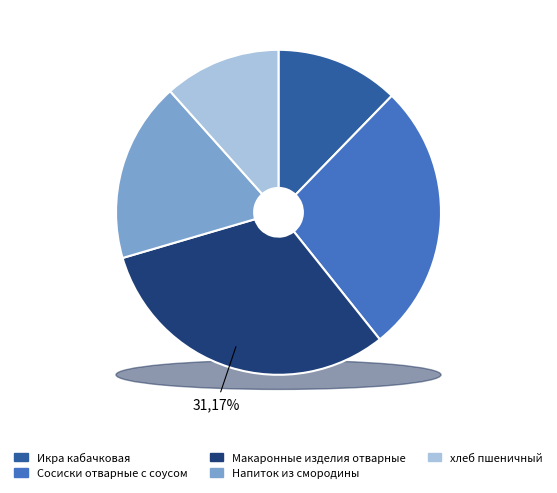

To the nearest percent, what is the combined percentage of Макаронные изделия отварные and Икра кабачковая?

43%